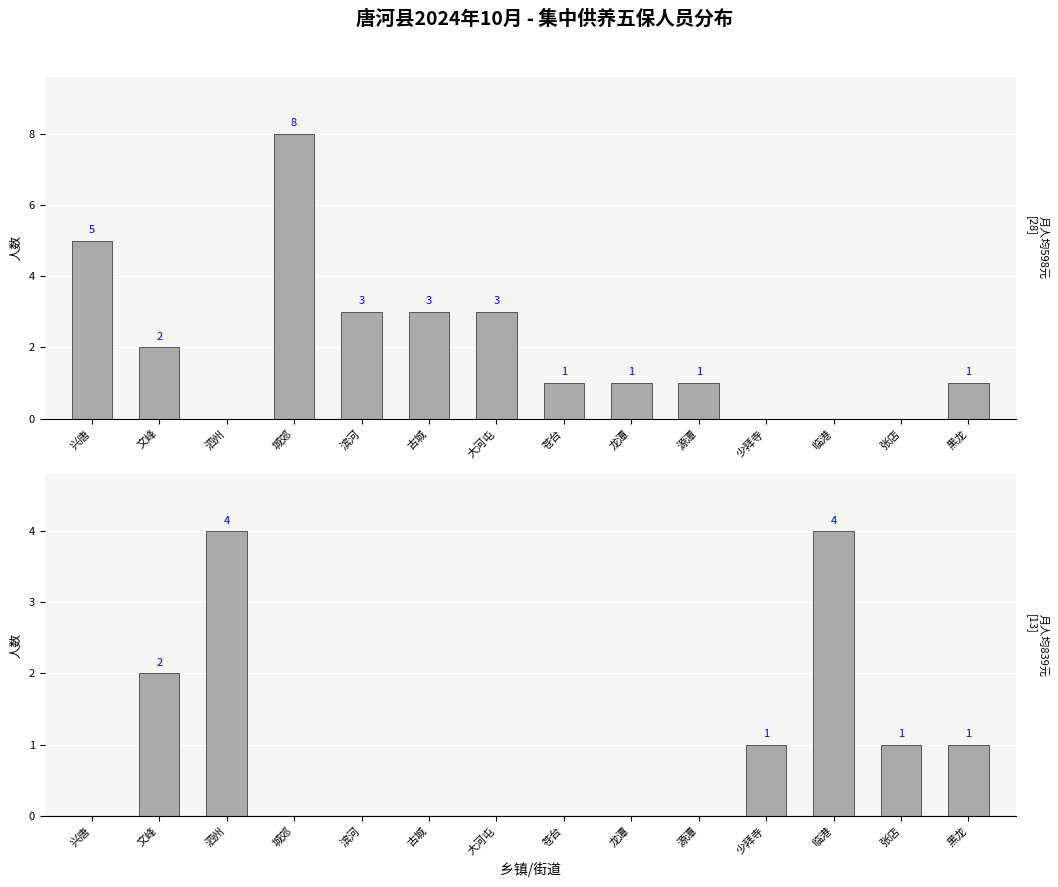

What is the average value of the counts_839 series?

1